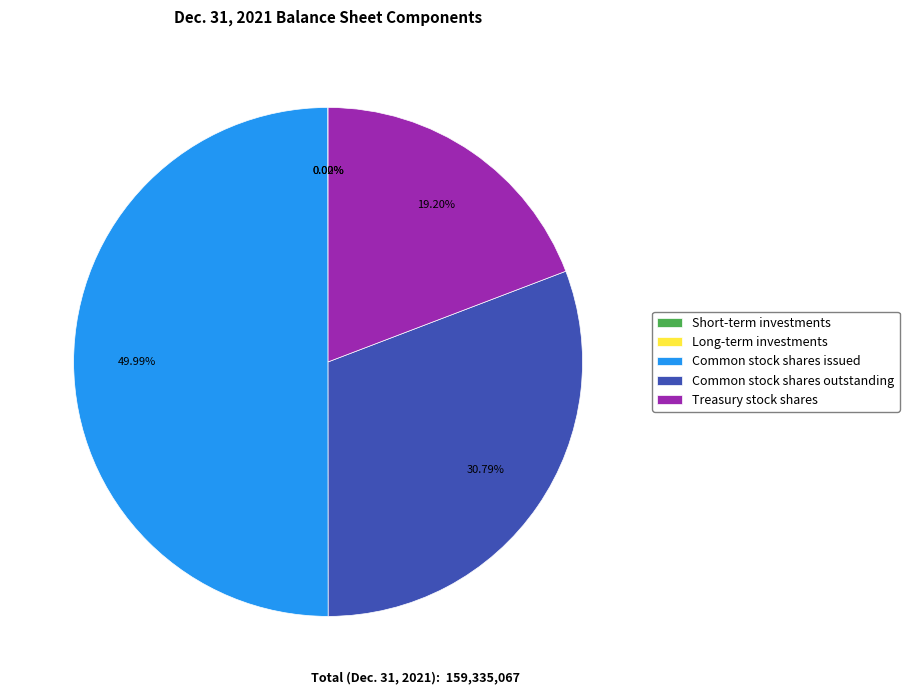

Which slice is the largest?

Common stock shares issued